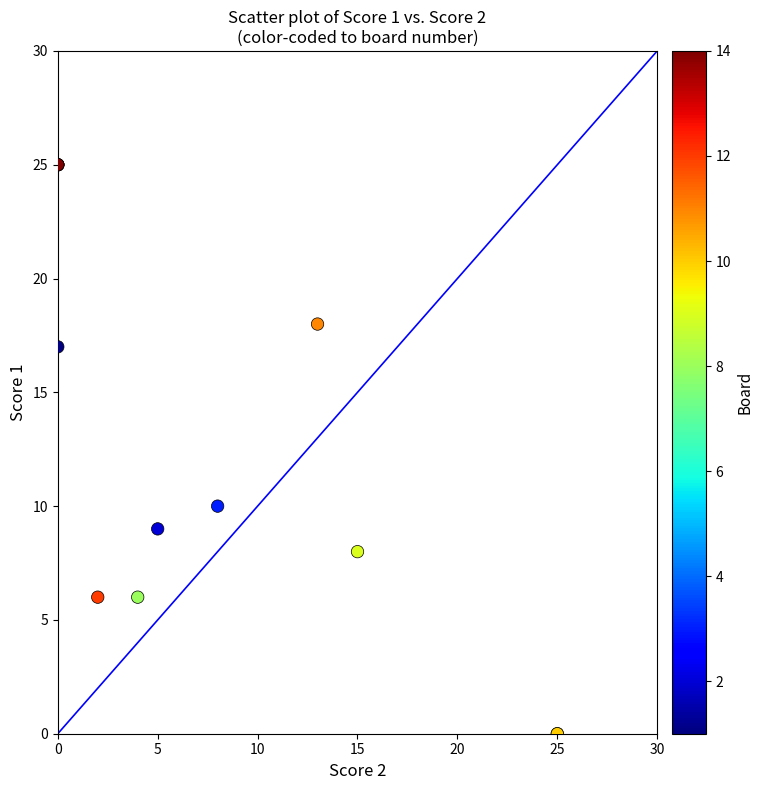

What Y value in the scatter plot is closest to 12?

10